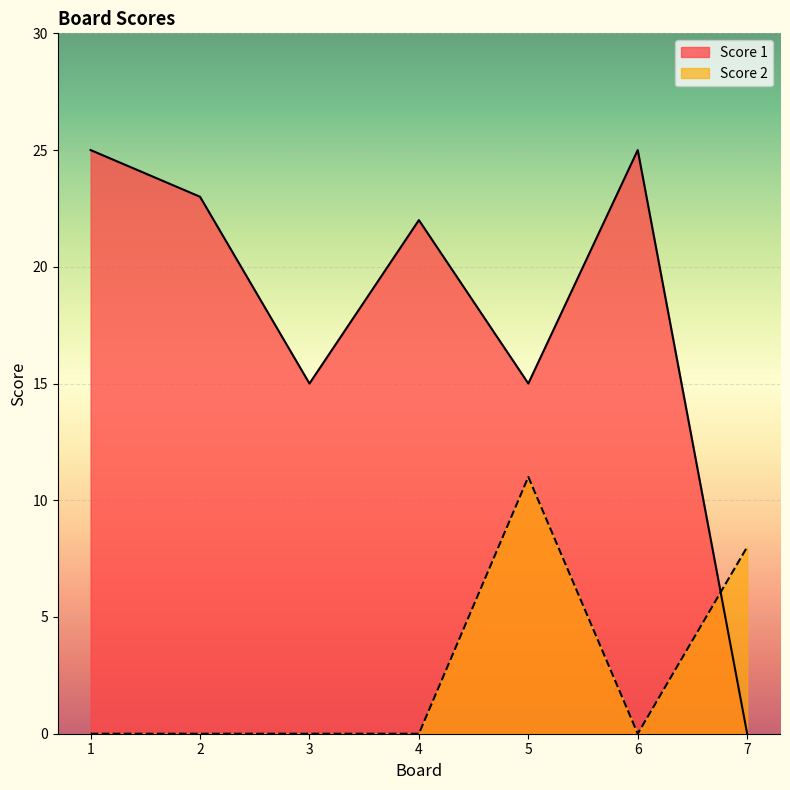

Reading left to right, transcribe all the data shown in this chart.

Score 1: 1=25	2=23	3=15	4=22	5=15	6=25	7=0
Score 2: 1=0	2=0	3=0	4=0	5=11	6=0	7=8